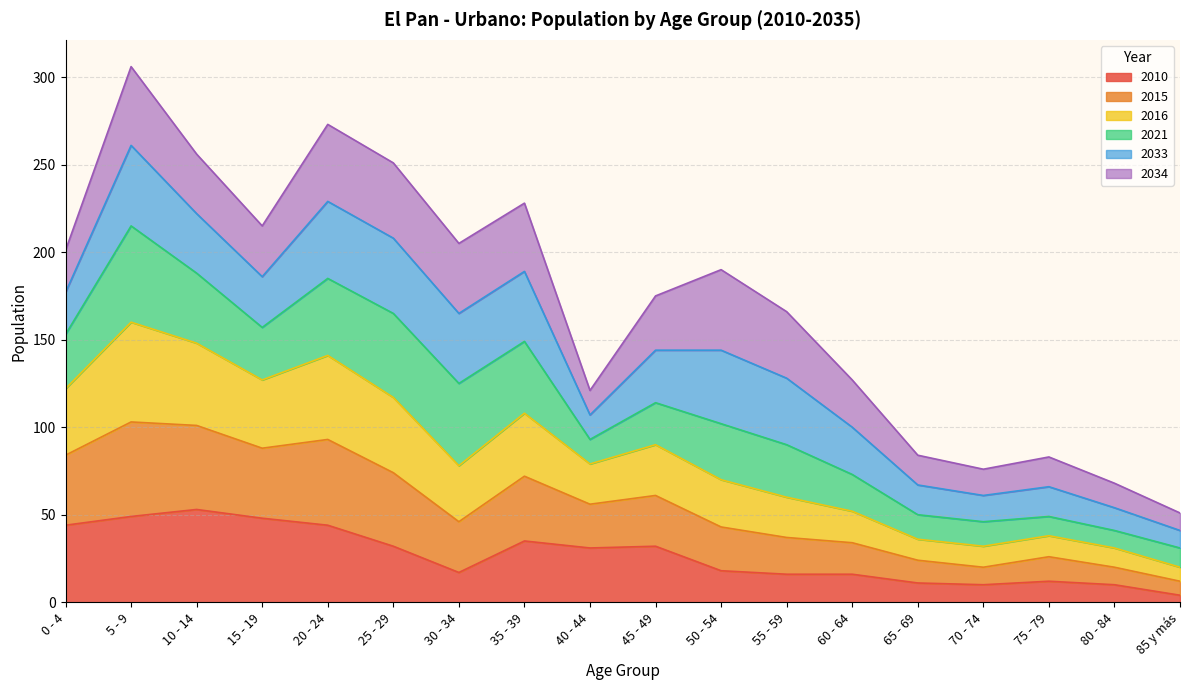

What is the maximum value for 2010?

53